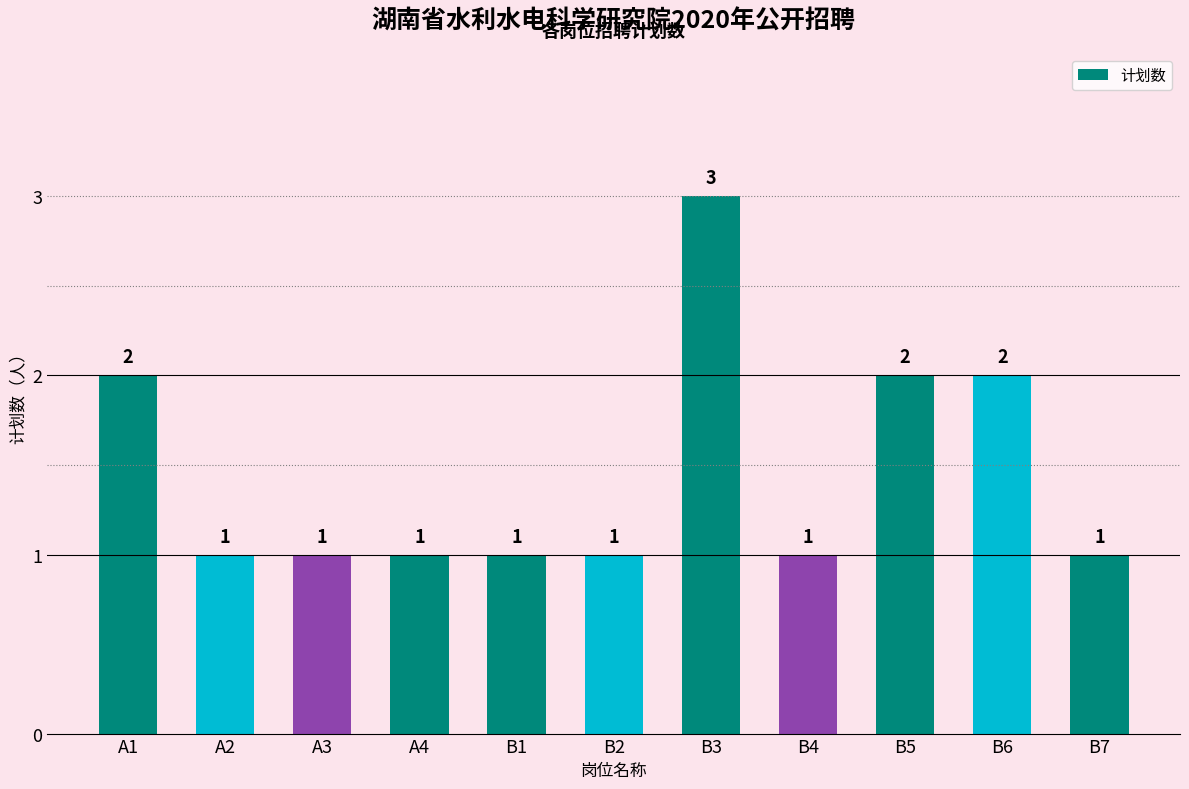

Approximately how many times larger is the value at B7 compared to B1?

1.0